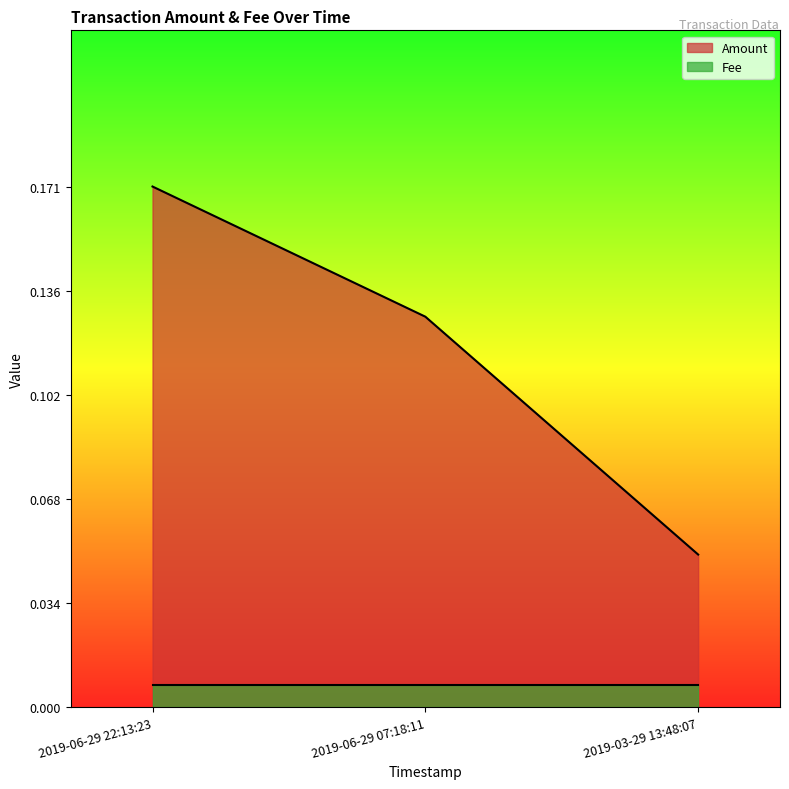

Rank the series by their average value, from highest to lowest.

Amount, Fee